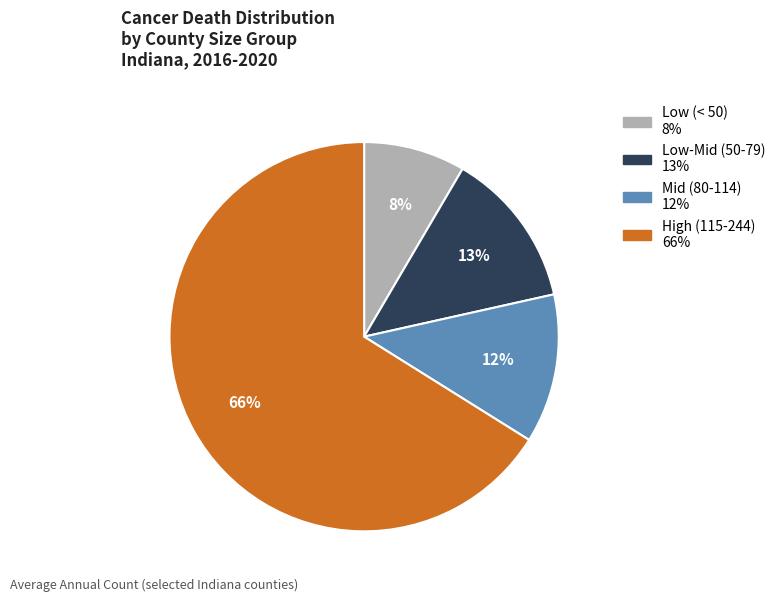

Does any single category account for the majority?

Yes